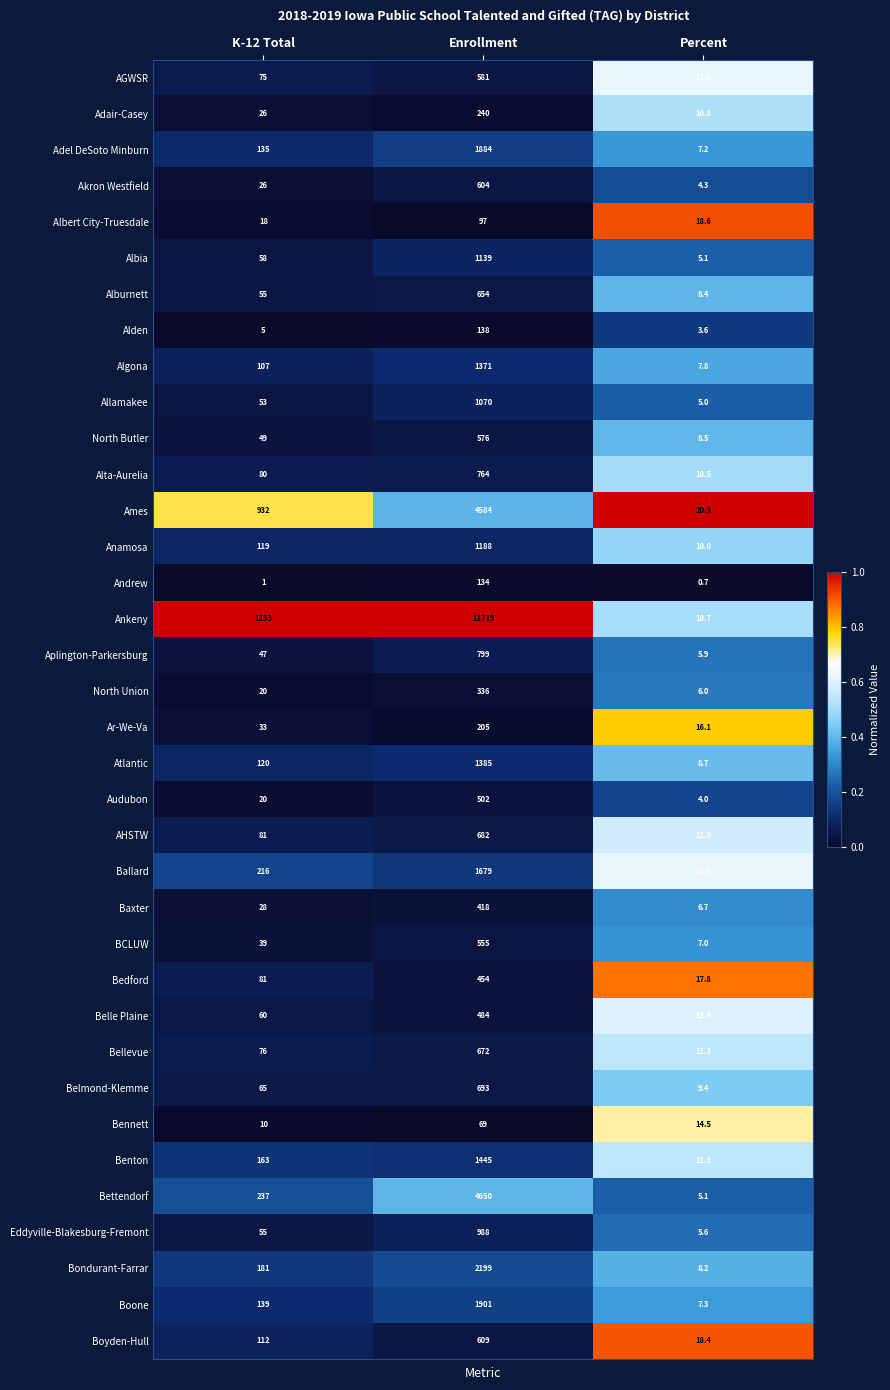

Which series changed the most between Enrollment and Percent?

Ankeny